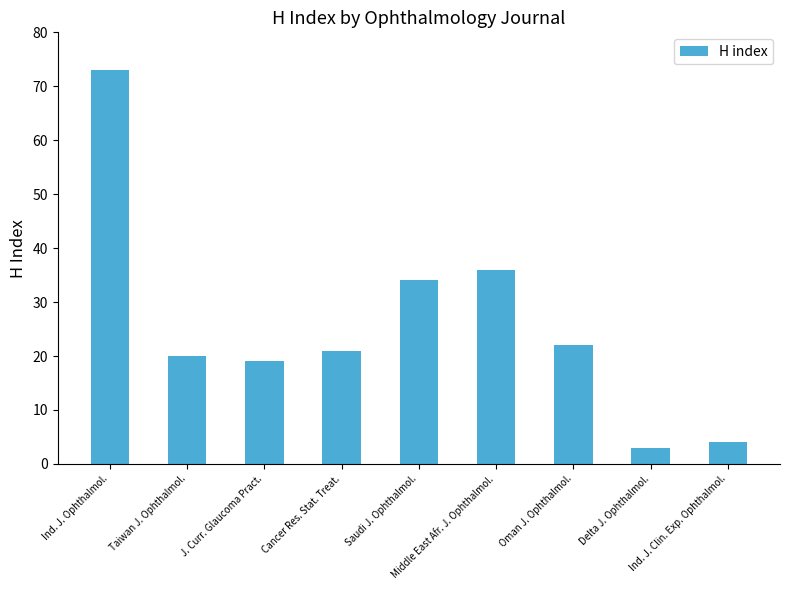

Which label corresponds to the largest value in the chart?

Ind. J. Ophthalmol.